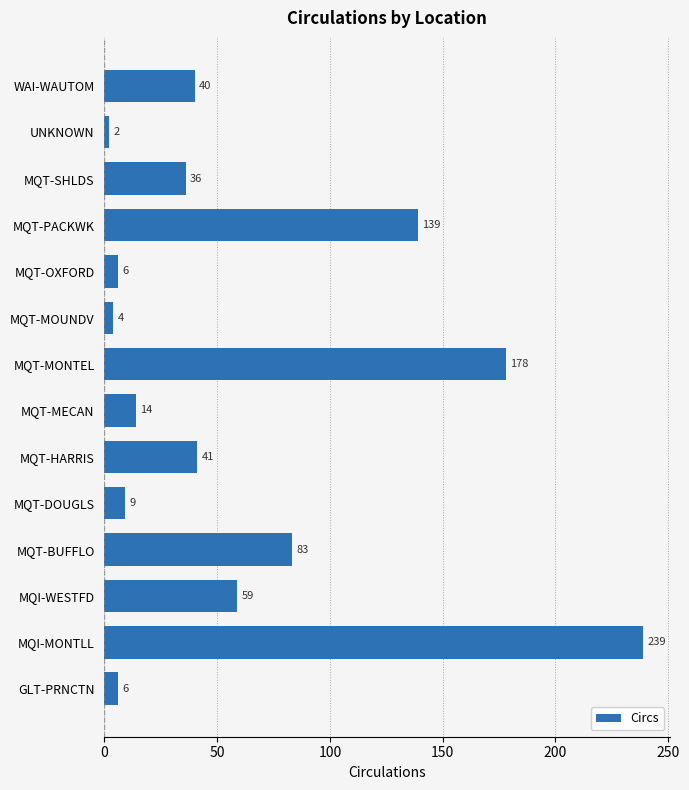

What is the average value?

61